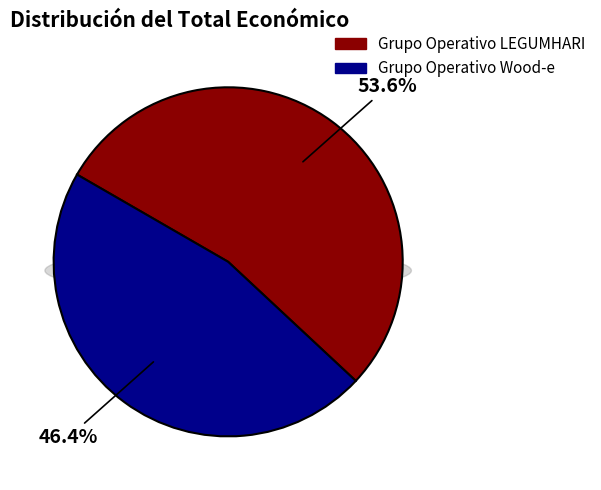

What percentage is the Grupo Operativo Wood-e slice, to the nearest percent?

46%